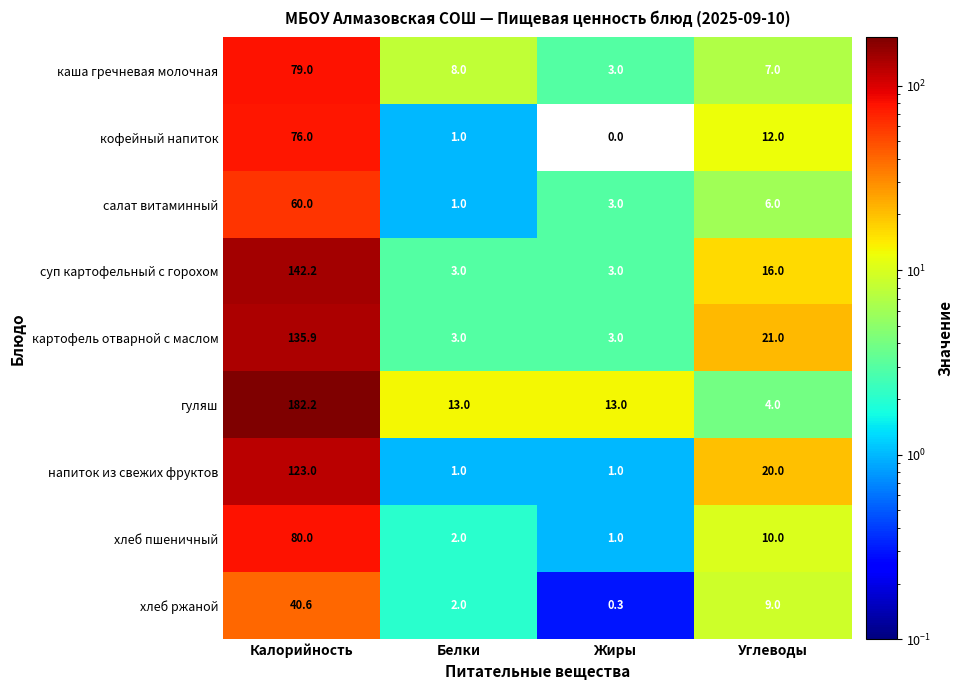

At which category is the sum across all series the highest?

Калорийность